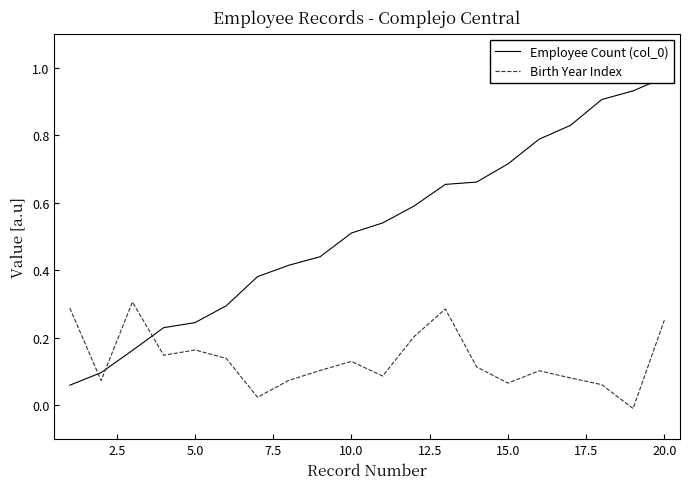

Rank the series by their average value, from highest to lowest.

Employee Count (col_0), Birth Year Index